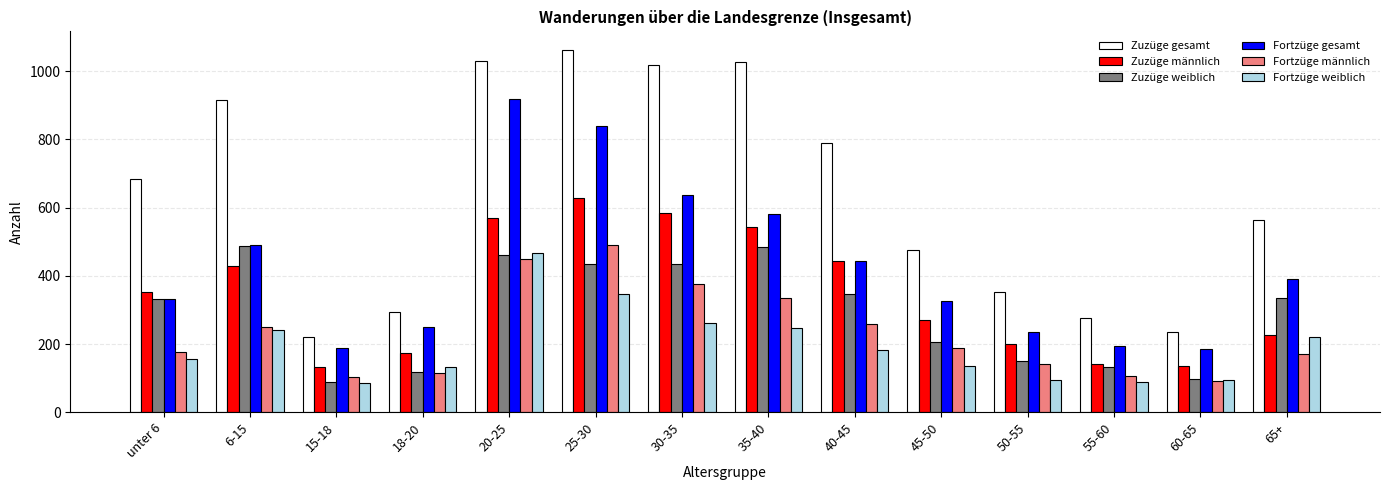

Which series has the largest range (max minus min)?

Zuzüge gesamt